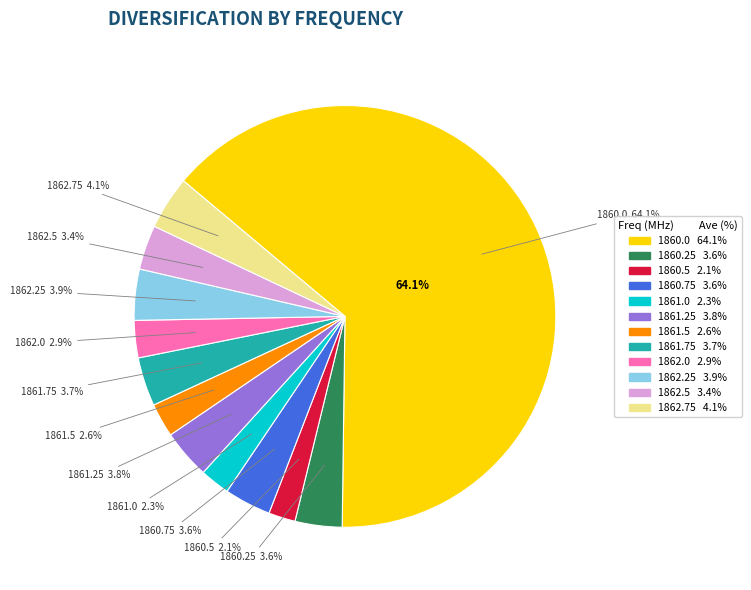

Count the number of slices in the pie.

12